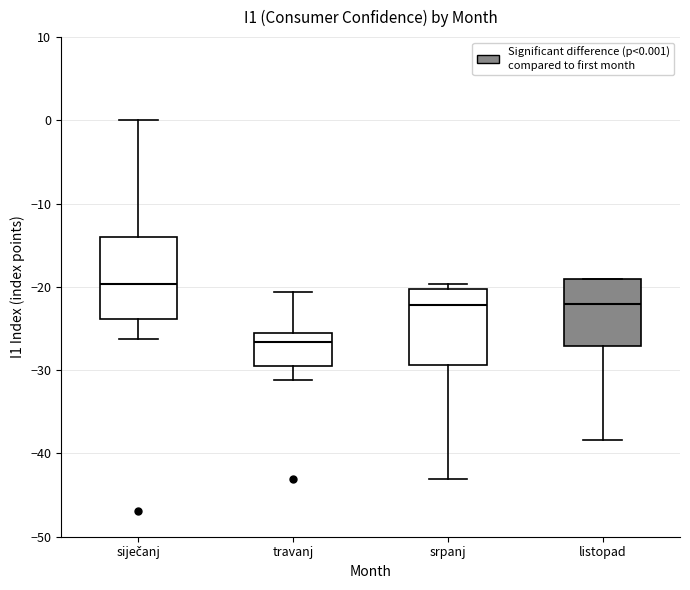

Reading left to right, transcribe this box plot: for each box, give where its median line is, the range the box spans, and where its two whiskers end, as read against the y-axis. The values are not printed on the chart, so give them approximately, as read against the axis.

siječanj: median -20, box -24 to -14, whiskers -26 to 0
travanj: median -27, box -29 to -26, whiskers -31 to -21
srpanj: median -22, box -29 to -20, whiskers -43 to -20 (just above the box's upper edge)
listopad: median -22, box -27 to -19, whiskers -38 to -19